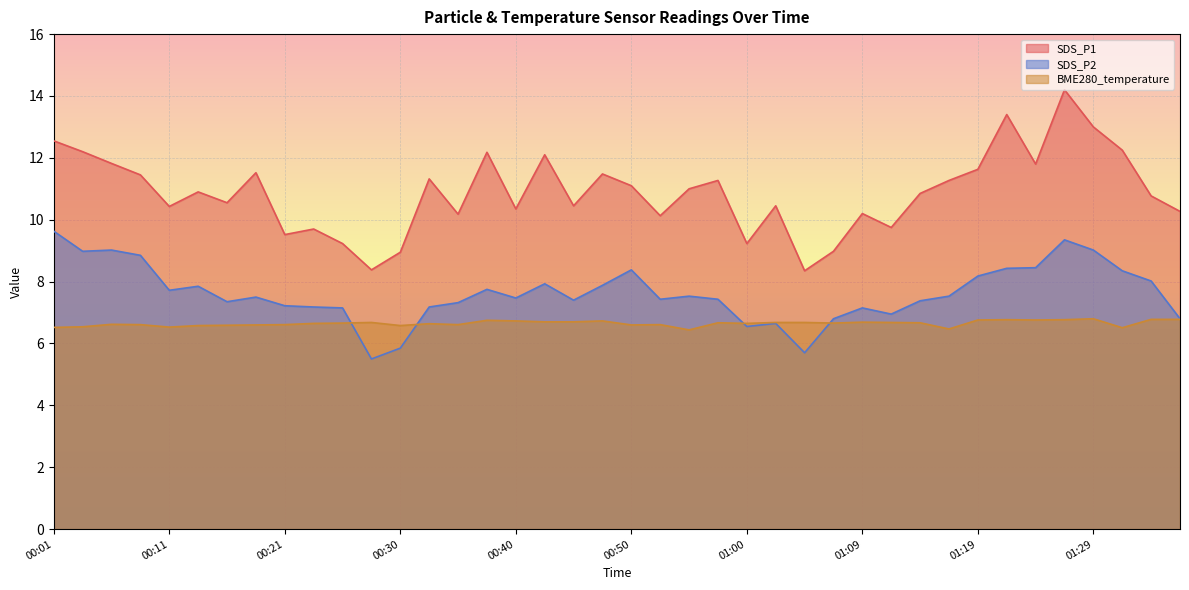

True or false: BME280_temperature and SDS_P1 intersect in this chart.

False